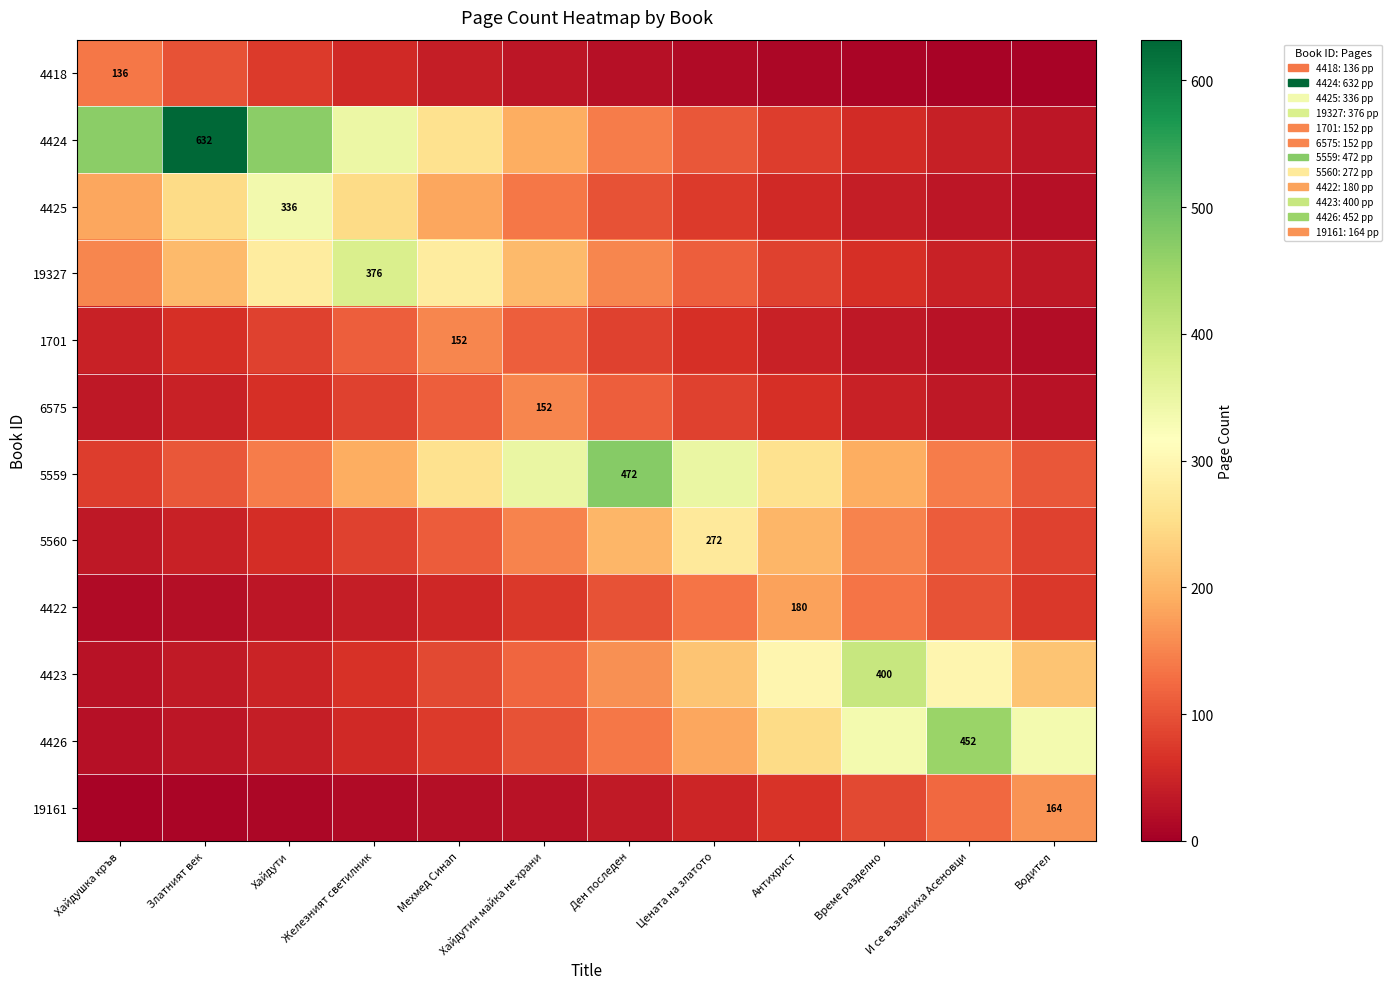

True or false: 19161 has a value of 57.0 at Ден последен.

False